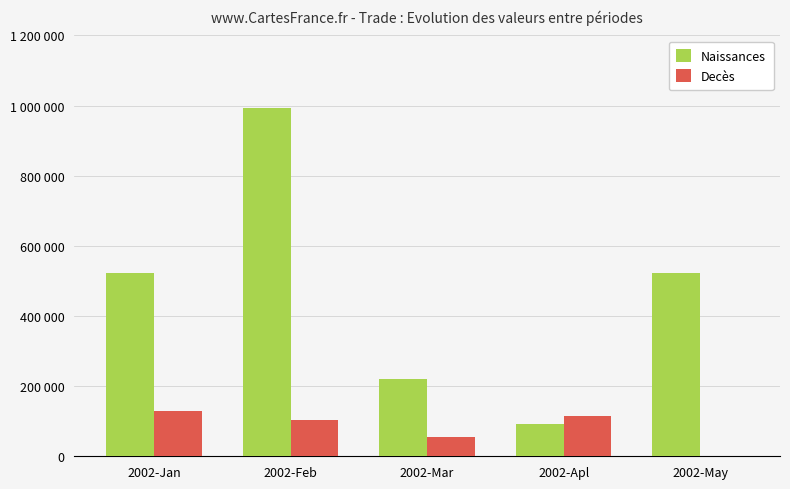

What is the value of the Naissances bar at the 5th from the left?

521476